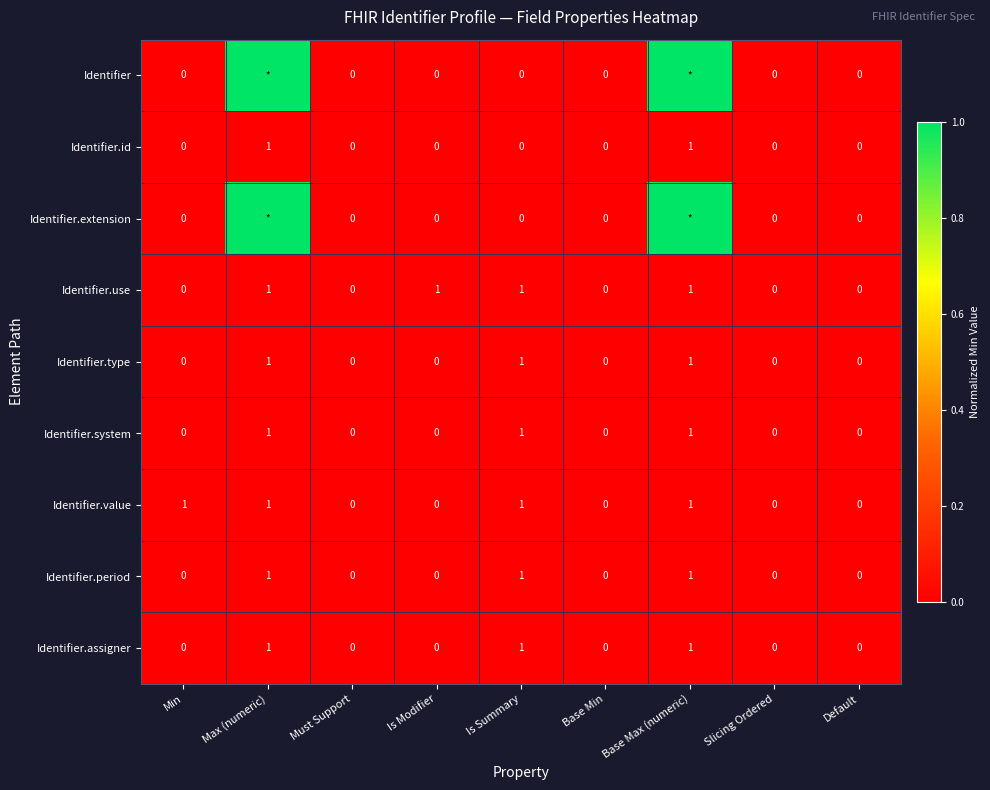

Between Is Modifier and Slicing Ordered, which series saw the biggest shift?

Identifier.use